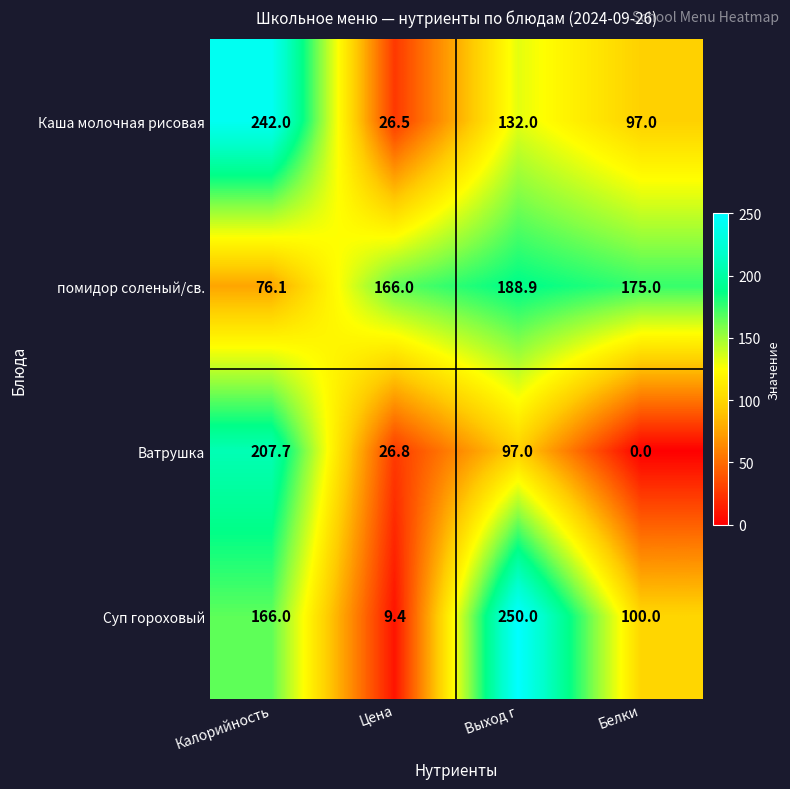

The Ватрушка series shows 76.0 at Калорийность. True or false?

False